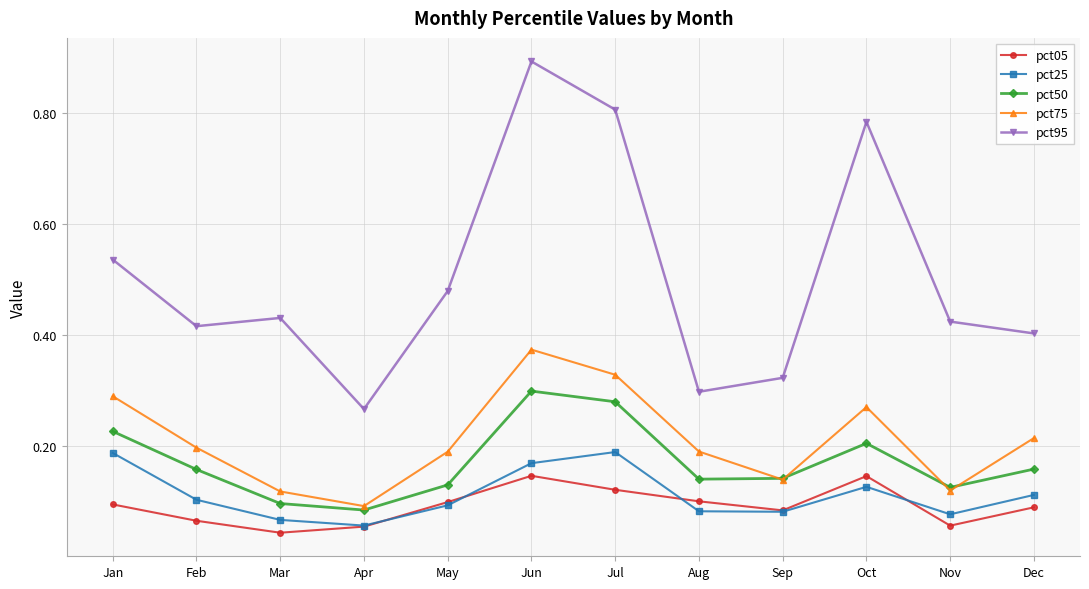

What are all the series names shown in the legend?

pct05, pct25, pct50, pct75, pct95